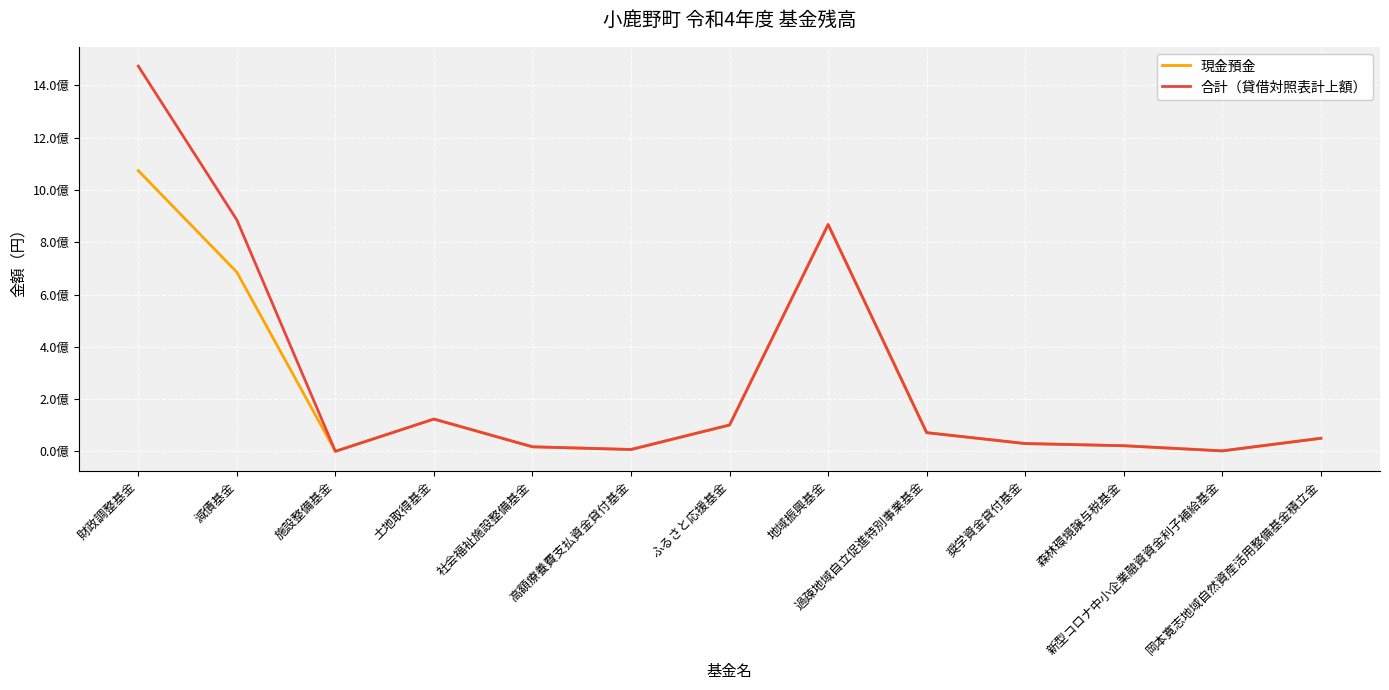

True or false: 合計（貸借対照表計上額） has a value of 487169720 at 地域振興基金.

False